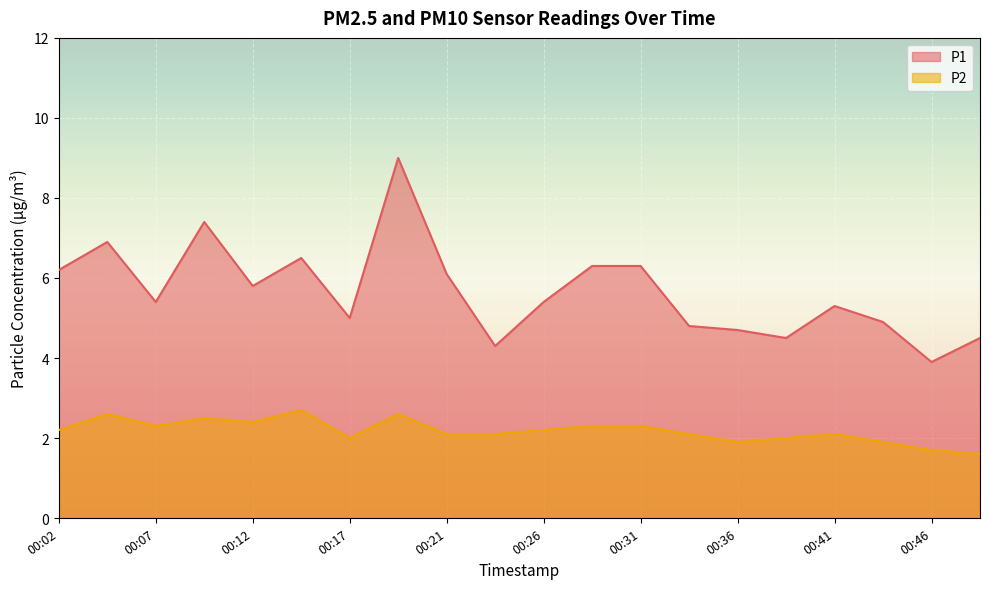

Rank the series by their average value, from lowest to highest.

P2, P1